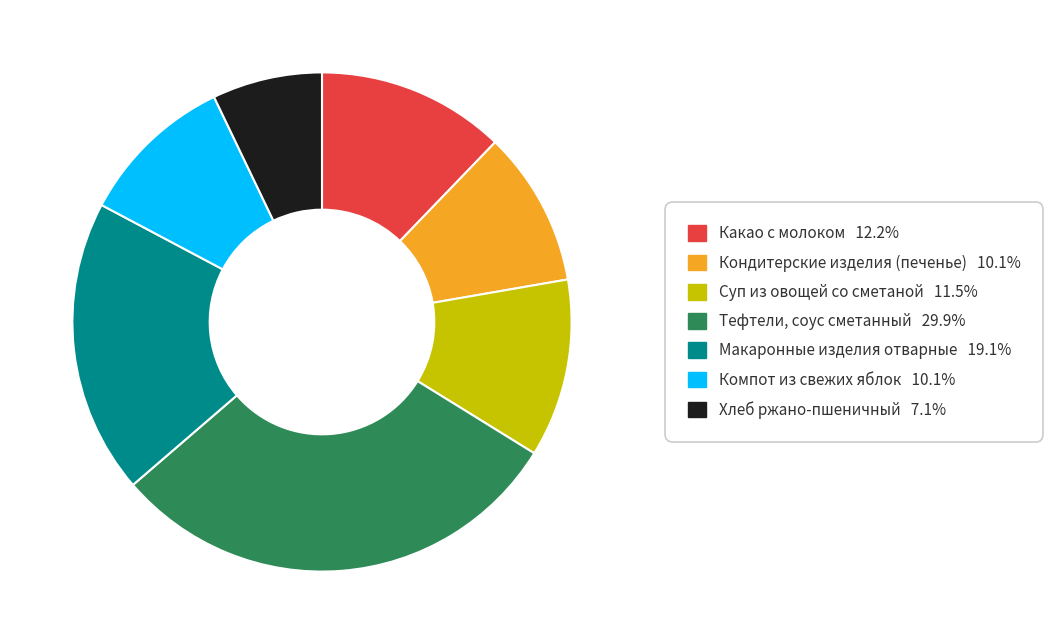

The Компот из свежих яблок slice represents 17% of the pie. True or false?

False